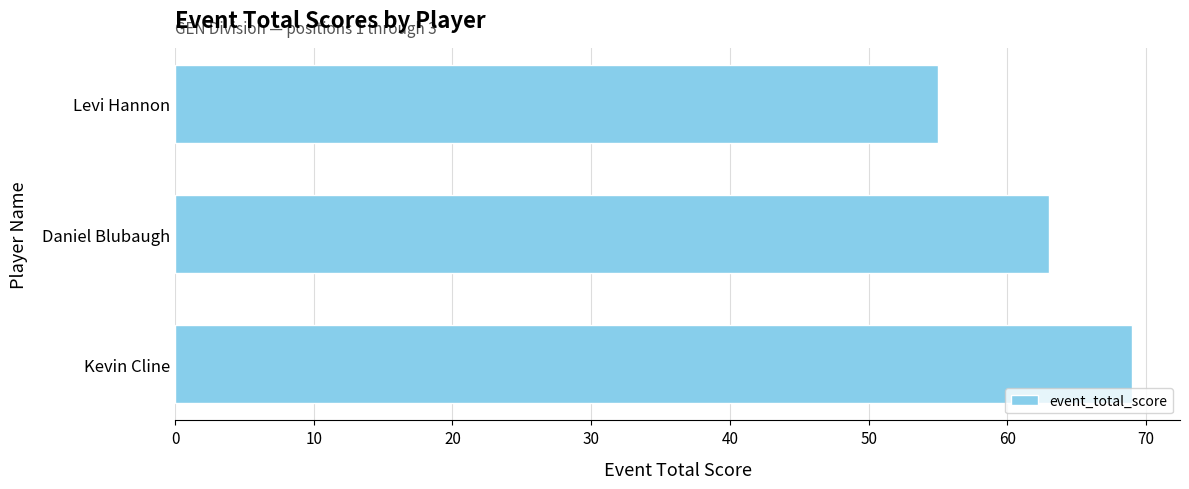

Are the bars grouped side by side (vs. stacked)?

No